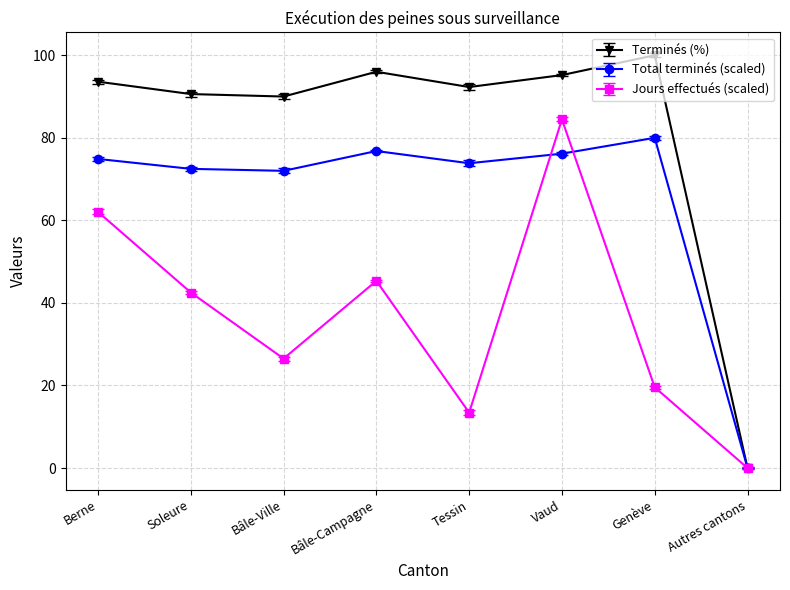

What are all the series names shown in the legend?

Terminés (%), Total terminés (scaled), Jours effectués (scaled)